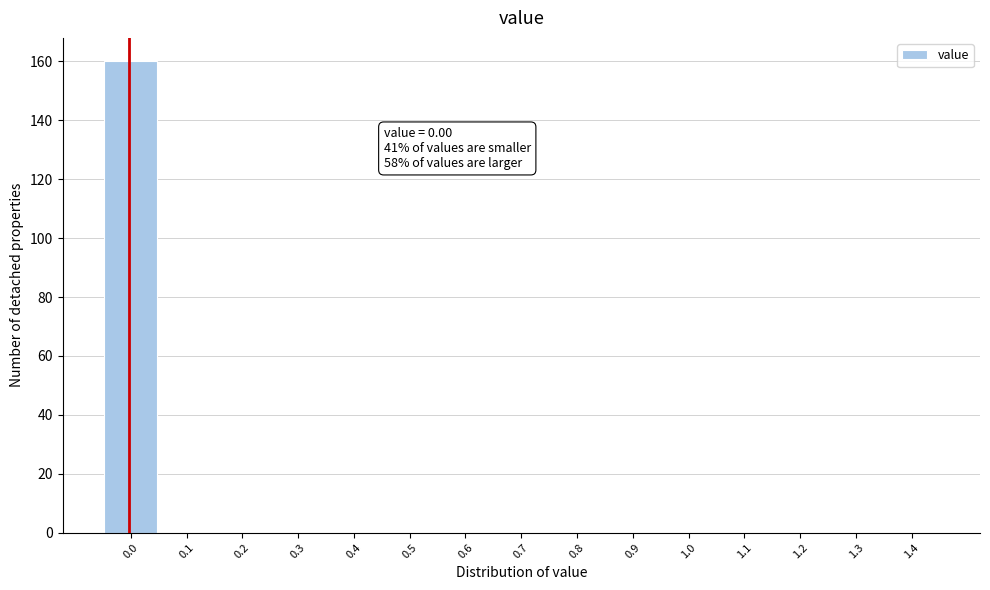

Reading left to right, what are all the values shown in this chart?

0.0=160	0.1=0	0.2=0	0.3=0	0.4=0	0.5=0	0.6=0	0.7=0	0.8=0	0.9=0	1.0=0	1.1=0	1.2=0	1.3=0	1.4=0